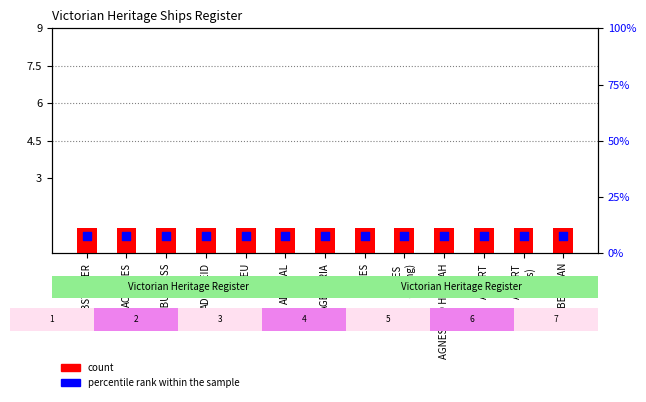

At how many categories does at least one series exceed 6?

13